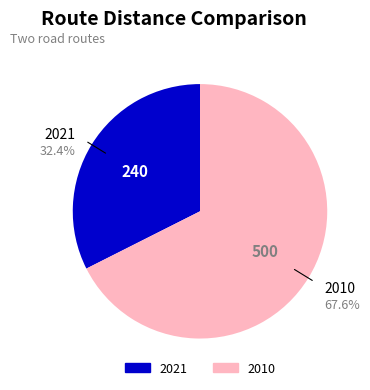

The 2010 slice represents 68% of the pie. True or false?

True